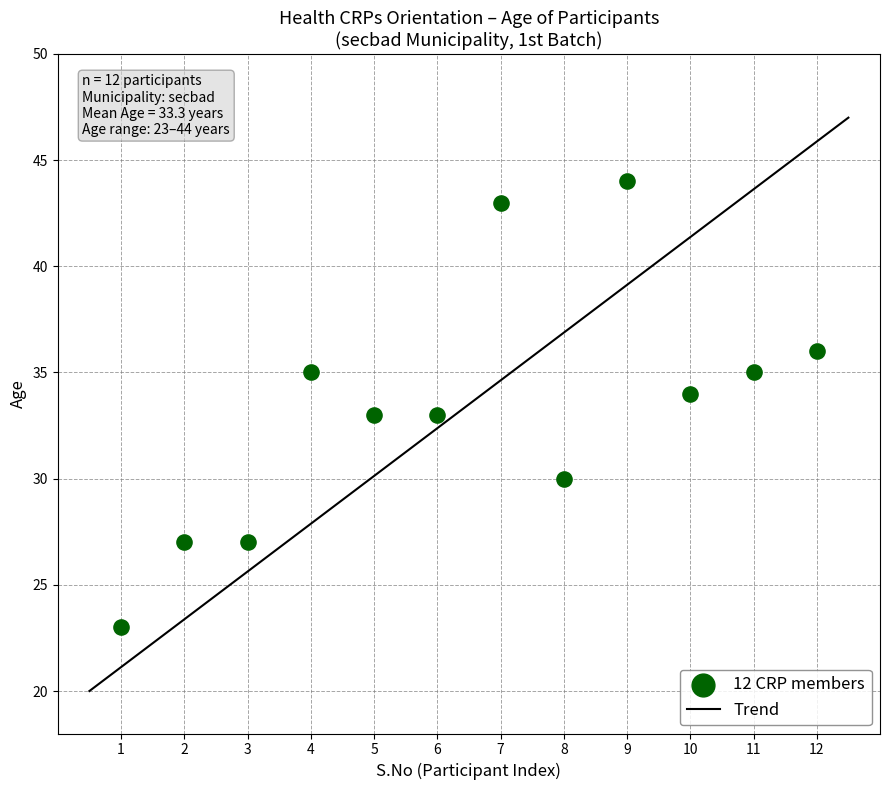

What is the average X value?

6